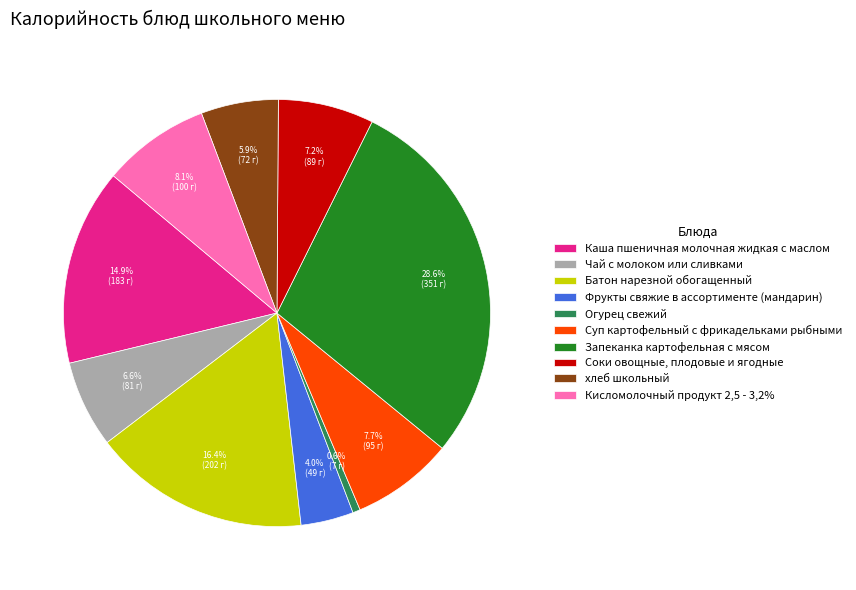

Is it true that хлеб школьный is 1% of the pie?

False